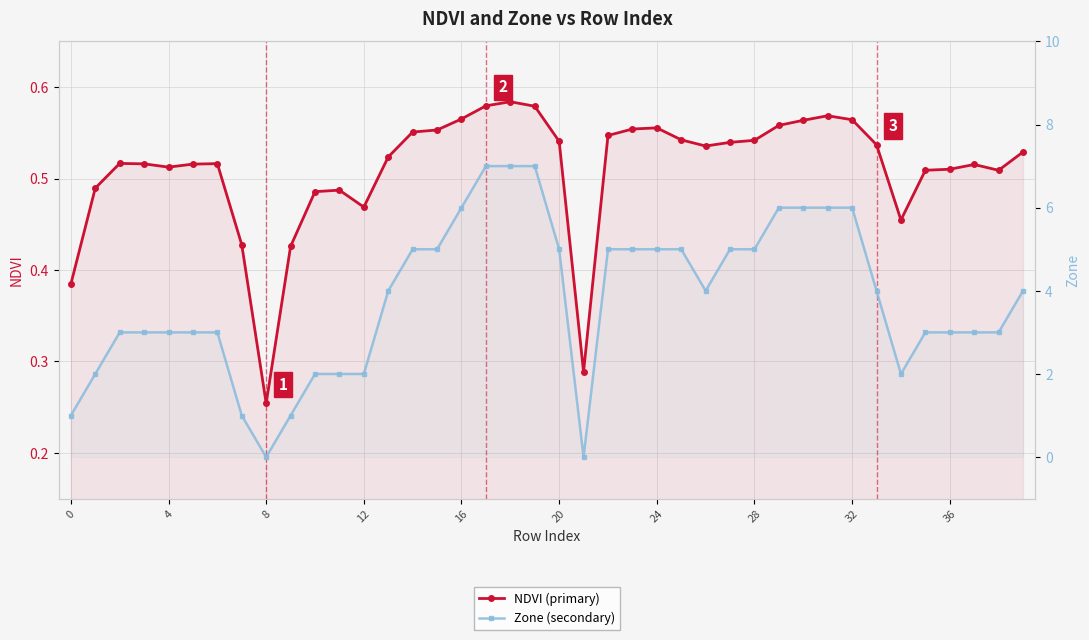

What is the total value across all series at 33?

4.5